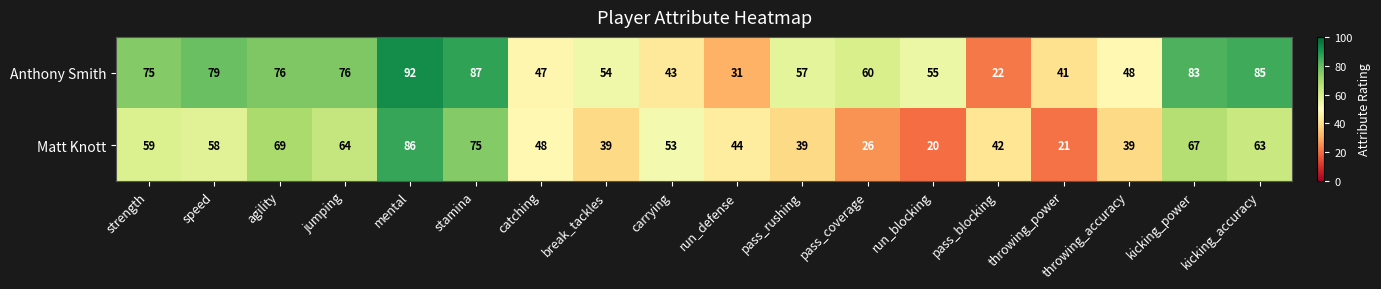

Which series has the largest range (max minus min)?

Anthony Smith